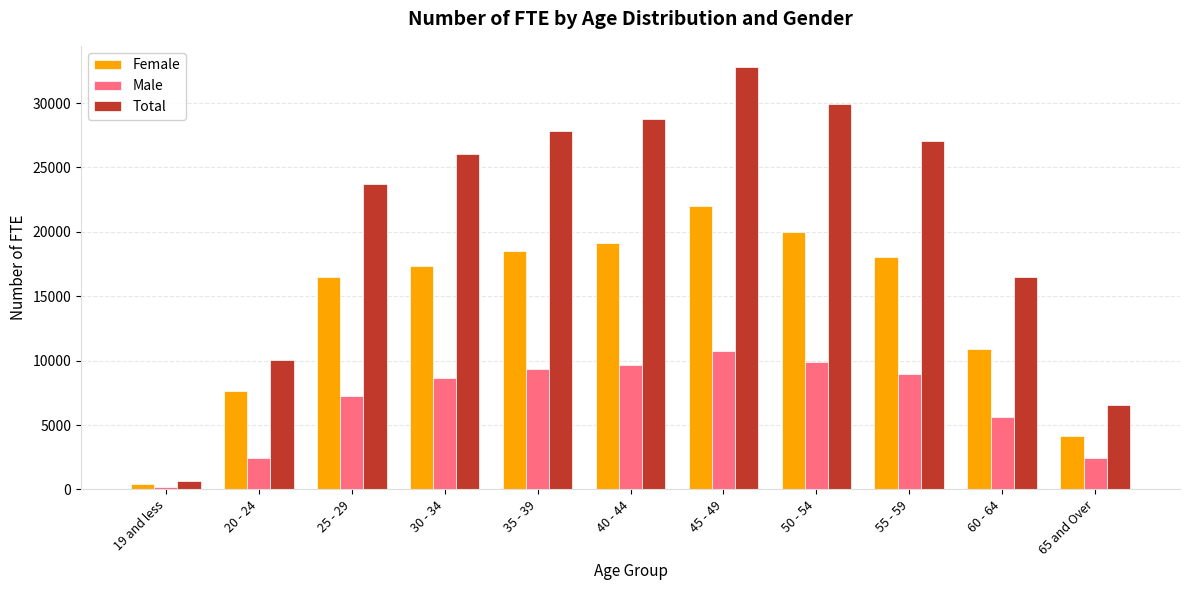

Is it true that Female equals 438.3 at 19 and less?

True